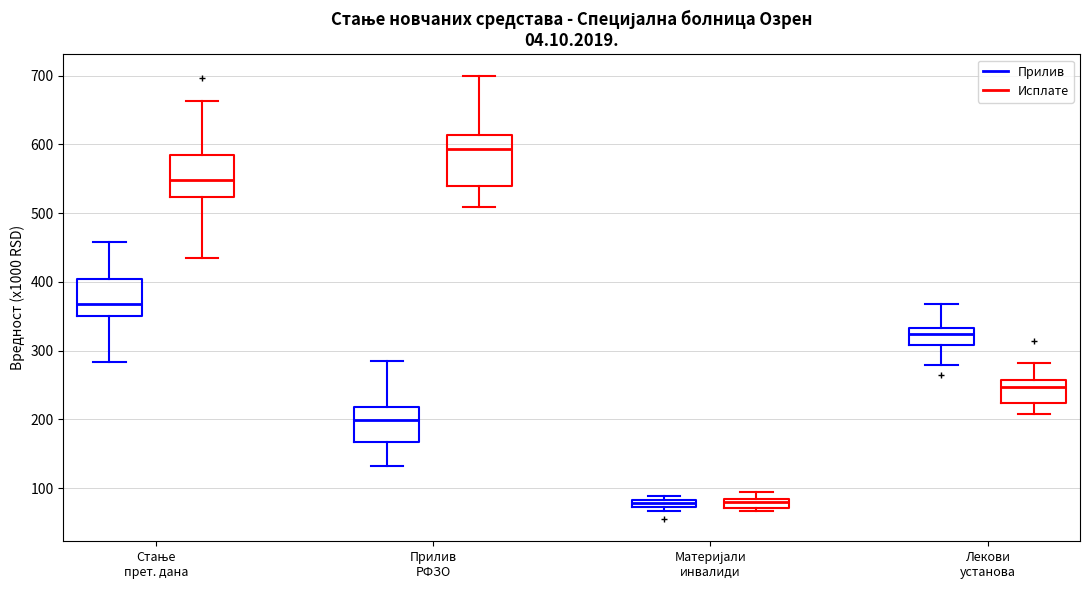

Where does the upper whisker of the box for Материјали инвалиди (Исплате) end on the y-axis? The values are not printed on the chart, so give them approximately, as read against the axis.

100